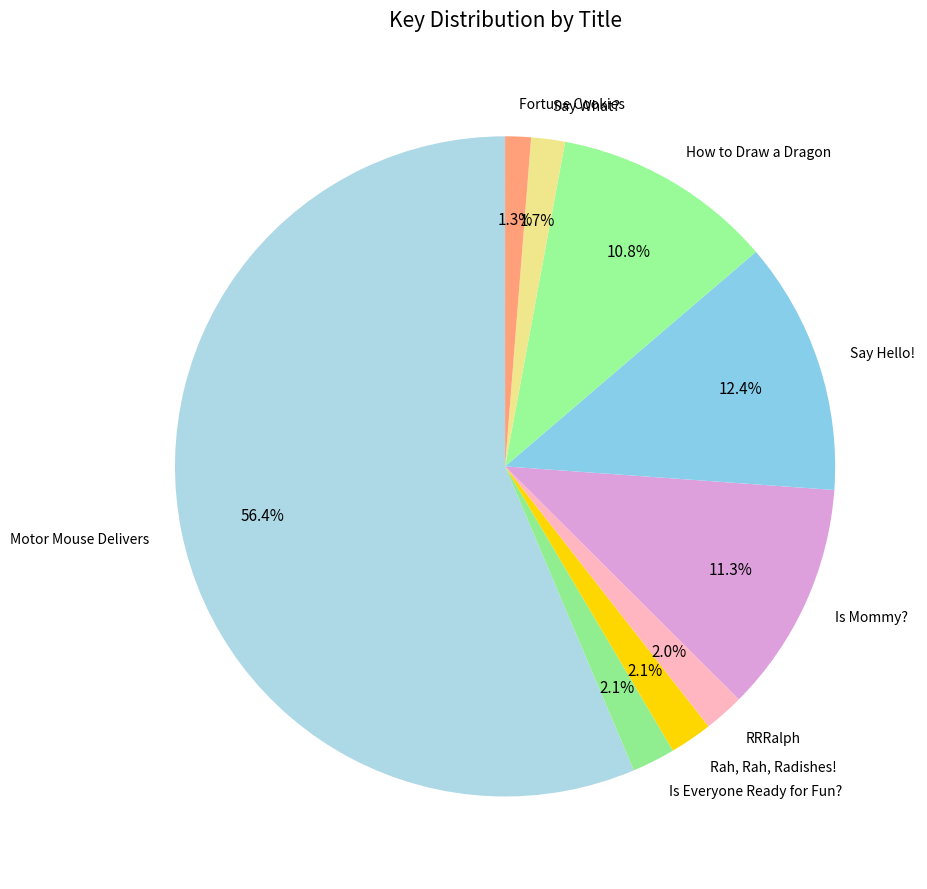

How many slices are in this pie chart?

9